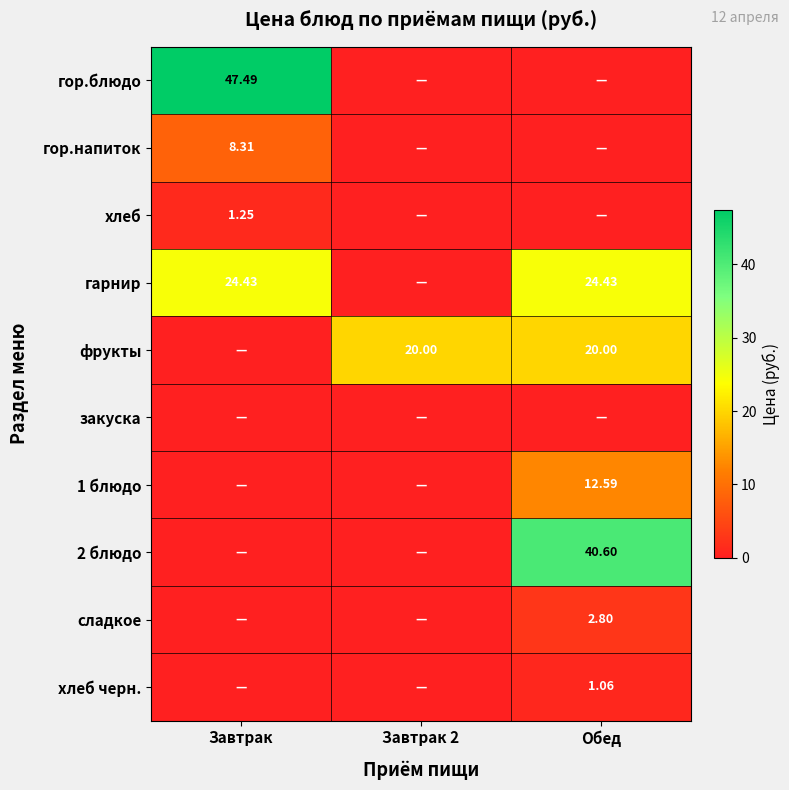

Is it true that хлеб equals 0.0 at Обед?

True